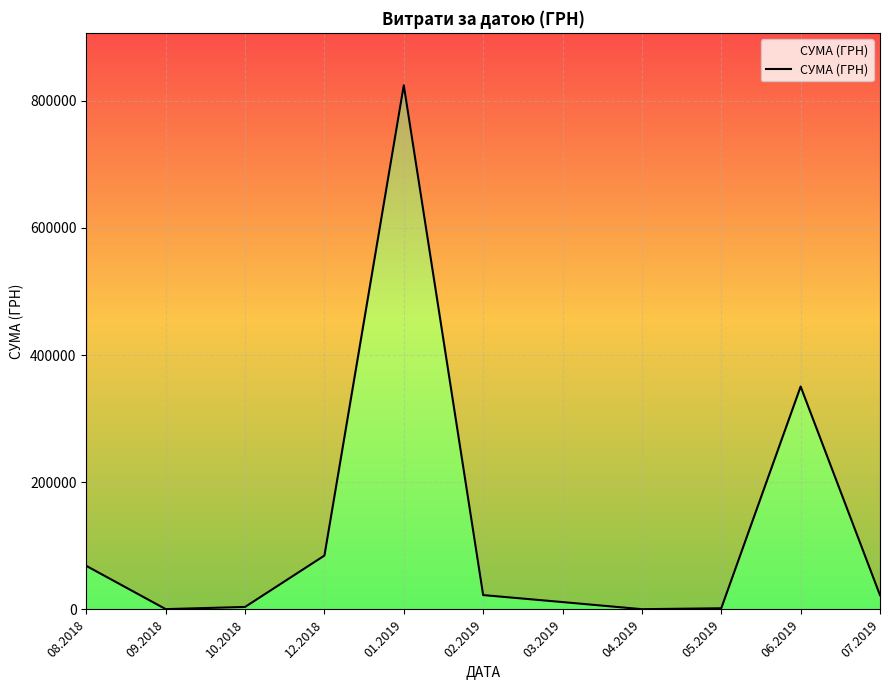

The value at 09.2018 is 168.3. True or false?

False